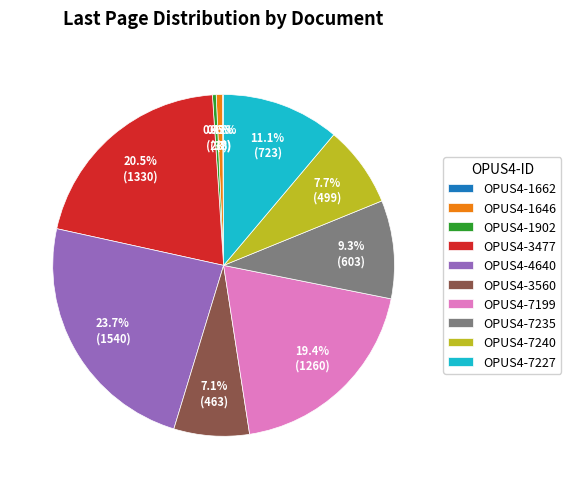

Does OPUS4-4640 account for over 50% of the chart?

No